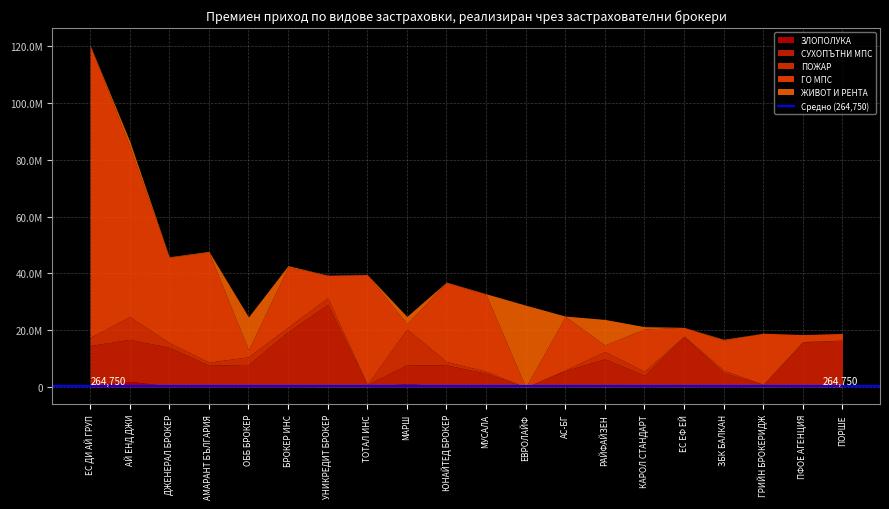

At how many categories does at least one series exceed 24055201?

9